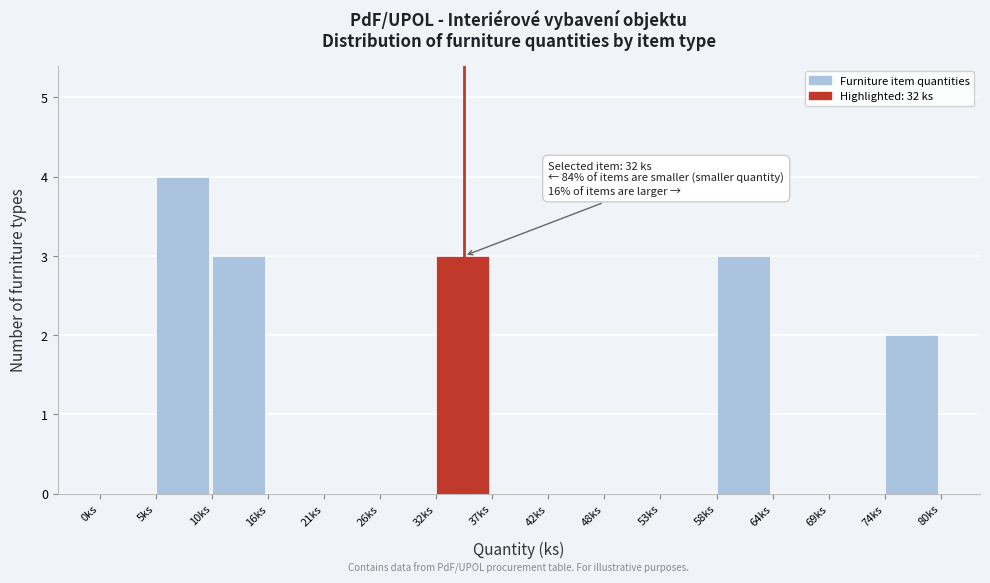

Which range on the x-axis has the tallest bar?

5 to 11